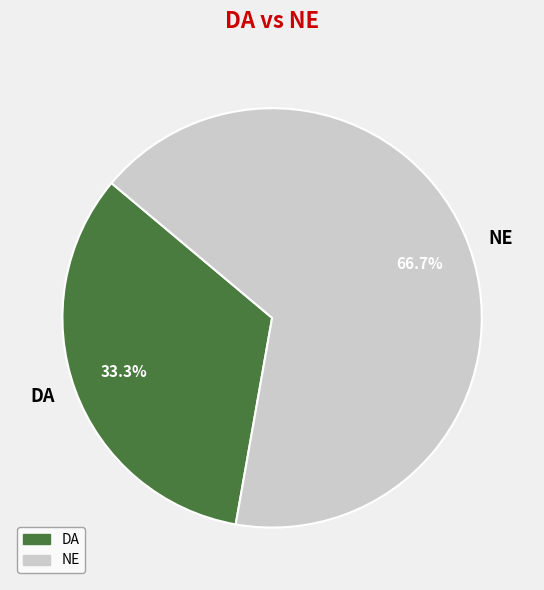

Is it true that DA is 33% of the pie?

True